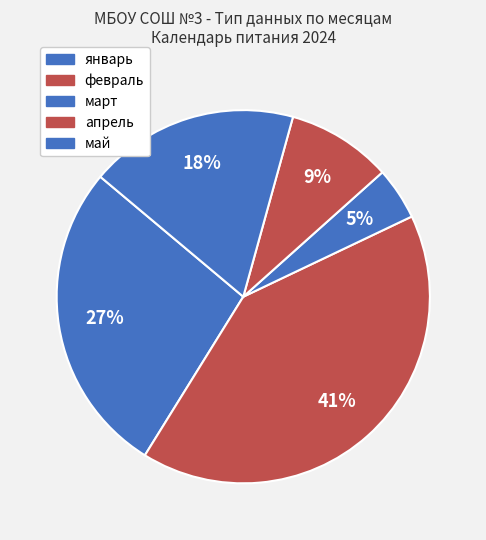

To the nearest percent, what is the average slice percentage?

20%